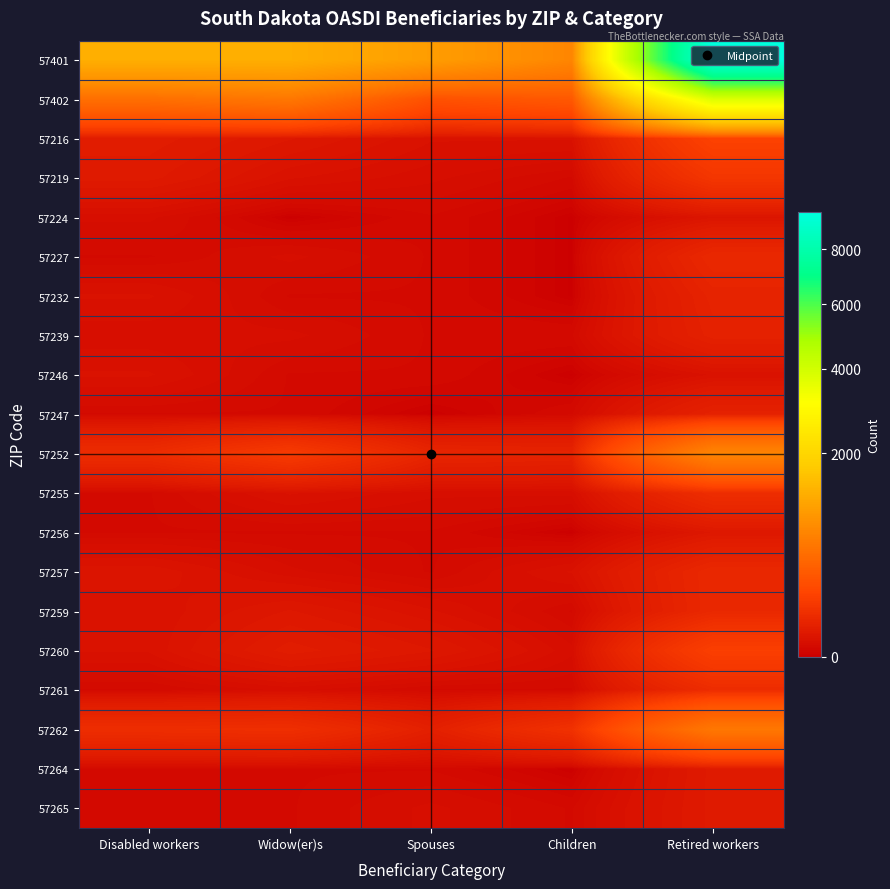

At Children, list the series in order from smallest to largest.

57224, 57227, 57232, 57246, 57256, 57264, 57219, 57239, 57247, 57259, 57261, 57265, 57255, 57260, 57216, 57257, 57252, 57262, 57402, 57401